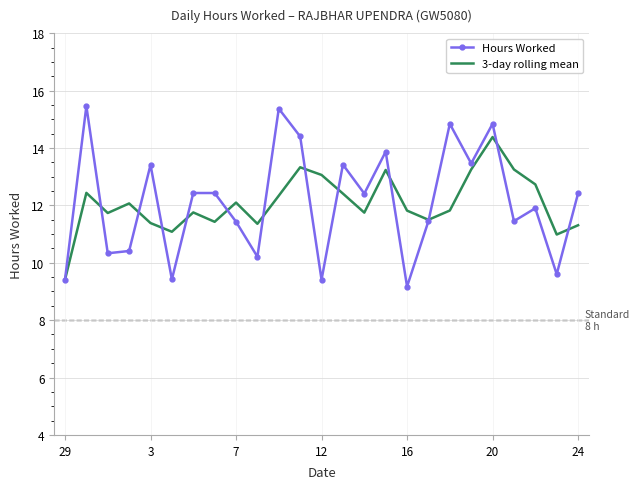

List the series in order of their peak value, lowest first.

3-day rolling mean, Hours Worked